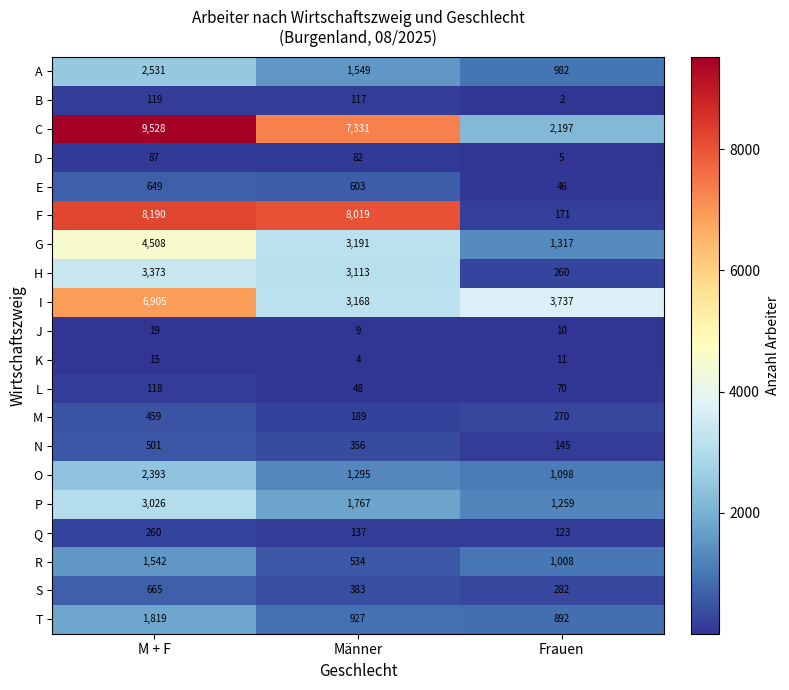

At which category is the sum across all series the highest?

M + F